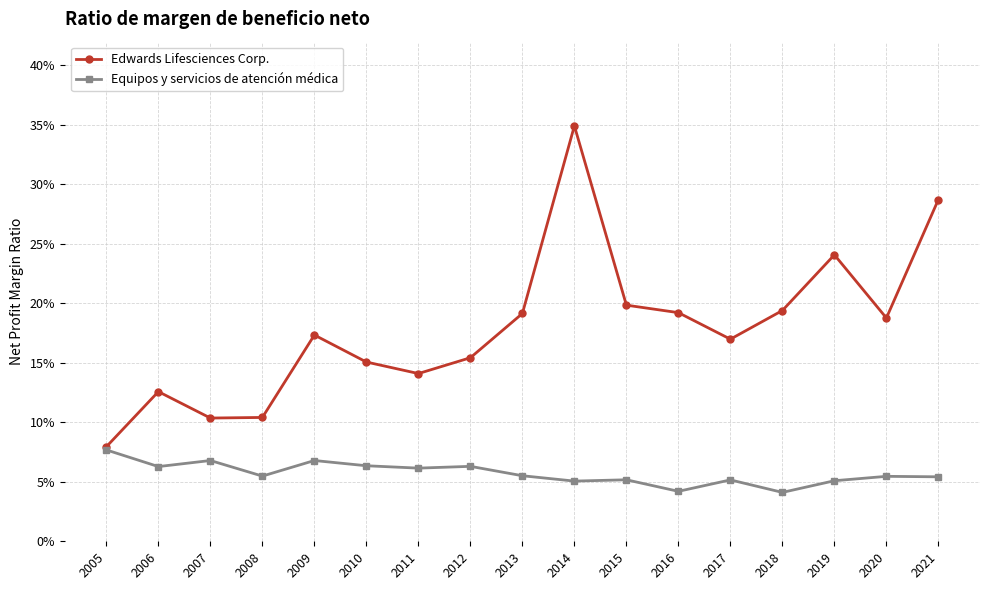

Rank the series at 2014 from highest to lowest value.

Edwards Lifesciences Corp., Equipos y servicios de atención médica